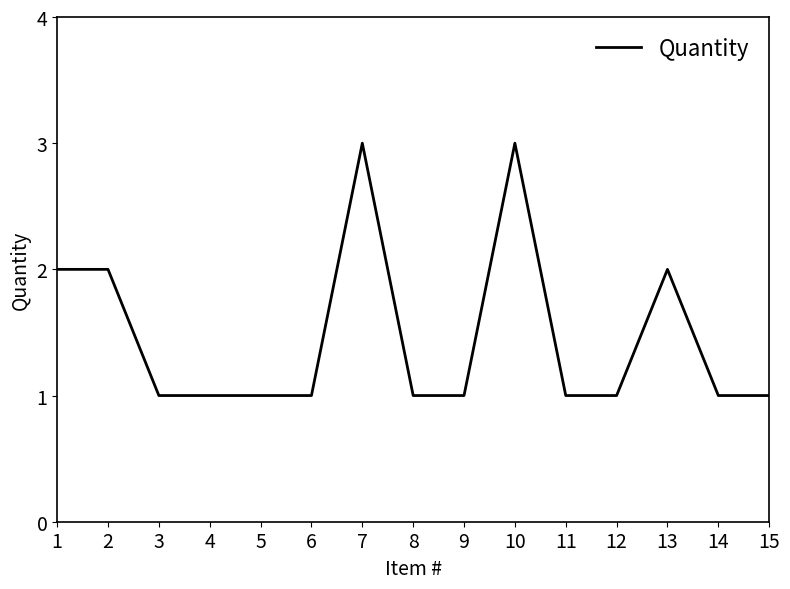

Reading left to right, transcribe all the data shown in this chart.

2	2	1	1	1	1	3	1	1	3	1	1	2	1	1